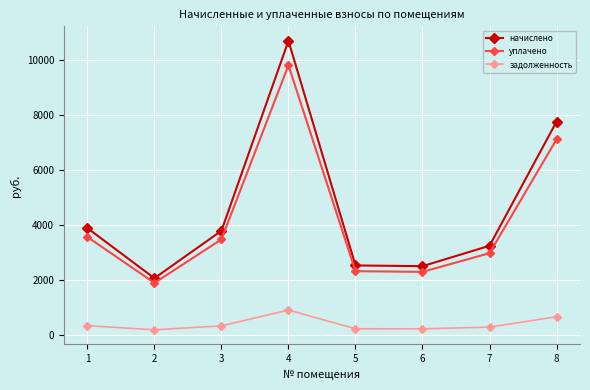

Rank the series at 7 from highest to lowest value.

начислено, уплачено, задолженность